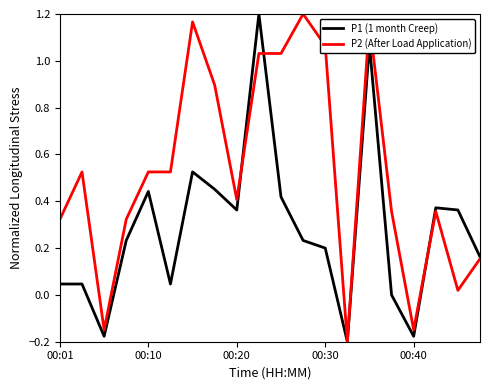

Rank the series by their average value, from highest to lowest.

P2 (After Load Application), P1 (1 month Creep)